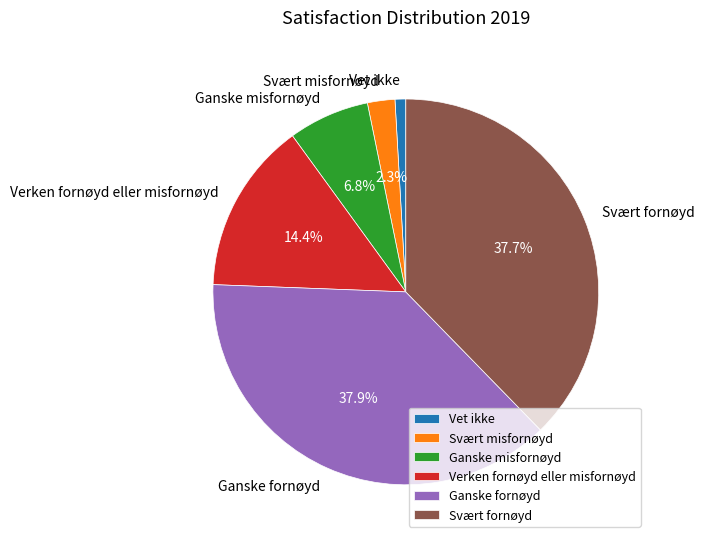

Which has a higher value, Svært misfornøyd or Vet ikke?

Svært misfornøyd